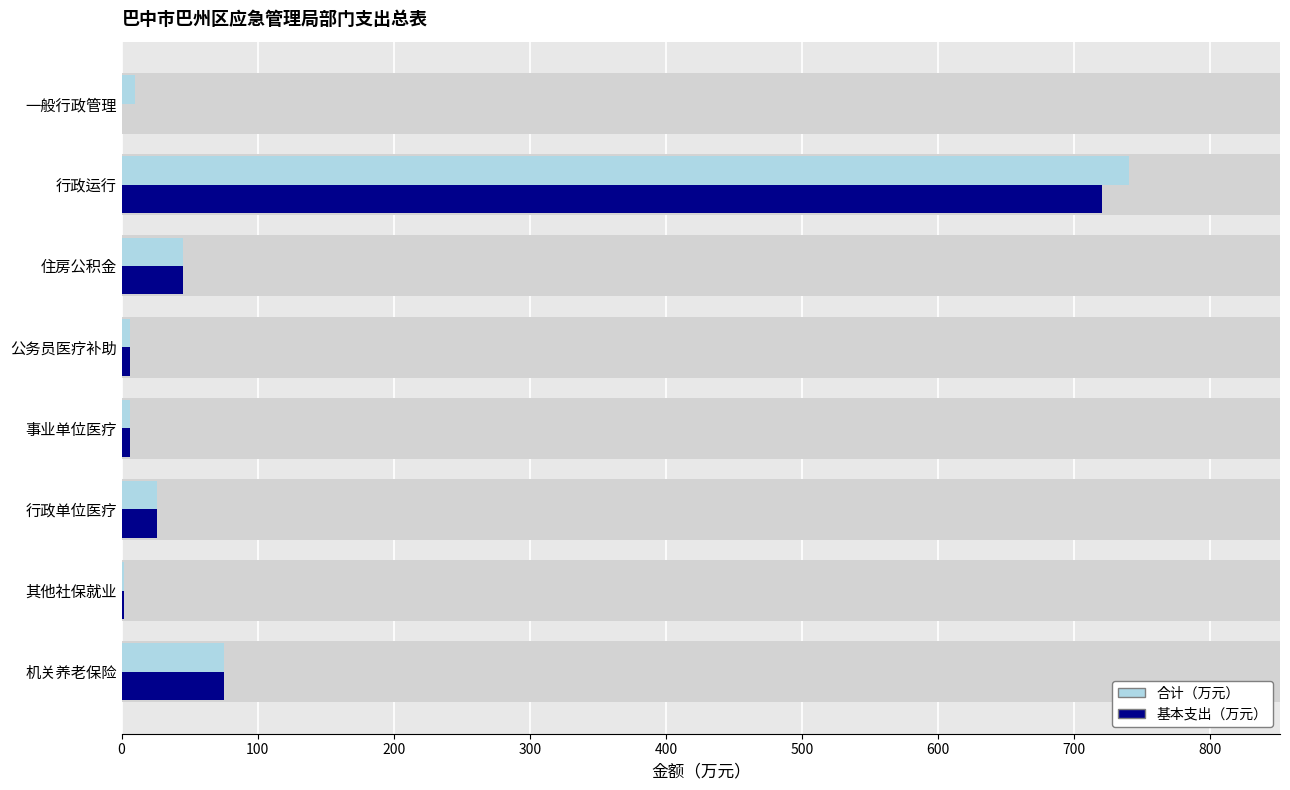

How many data points in 基本支出 are less than 25?

4